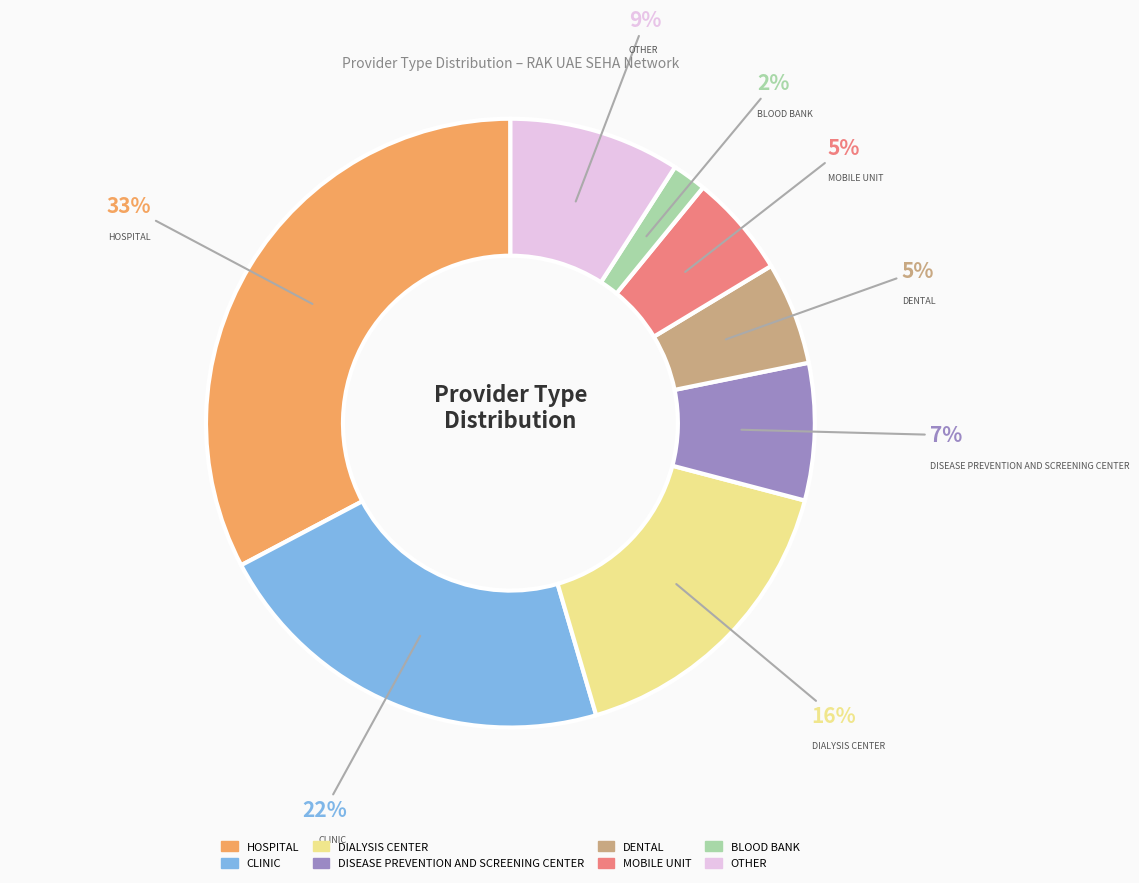

How many slices are in this pie chart?

8